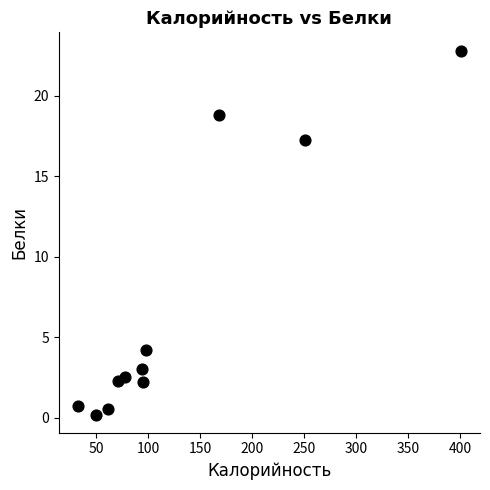

What is the average Y value?

6.8